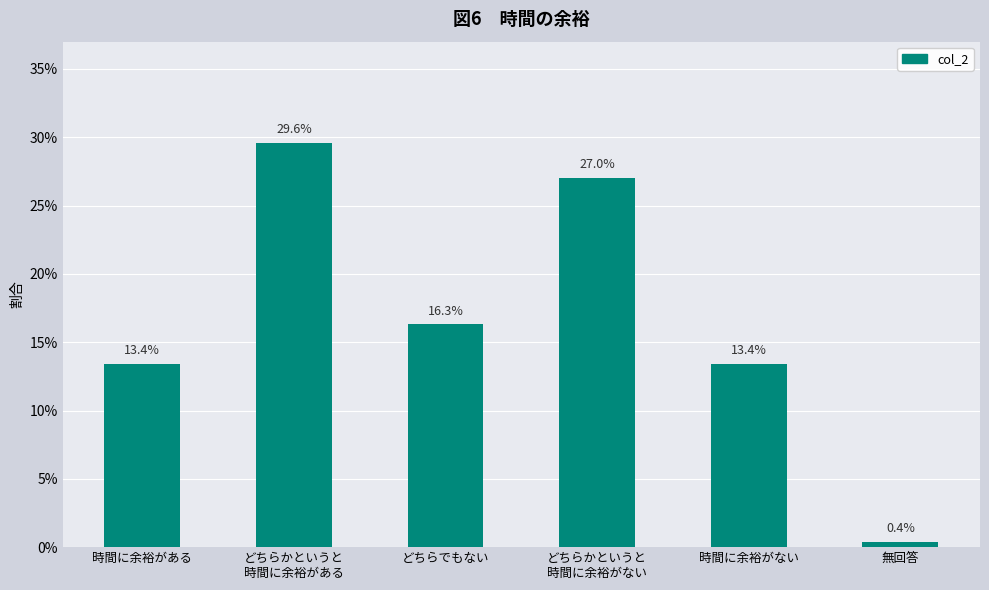

True or false: the data shows 0.3 at どちらかというと
時間に余裕がない.

True